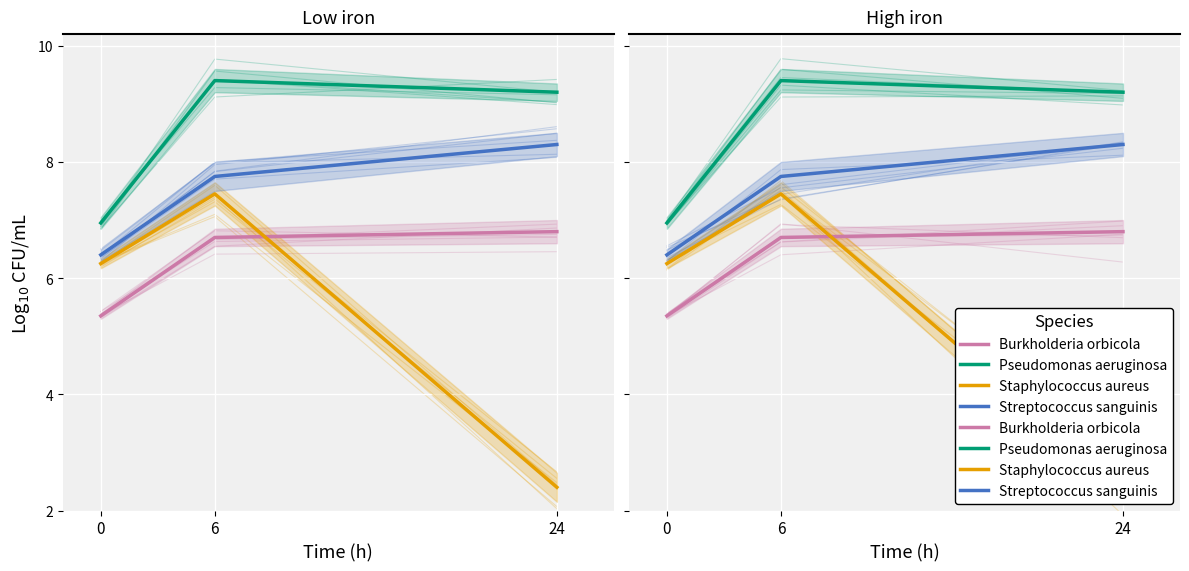

The Streptococcus sanguinis series shows 2.1 at 24. True or false?

False